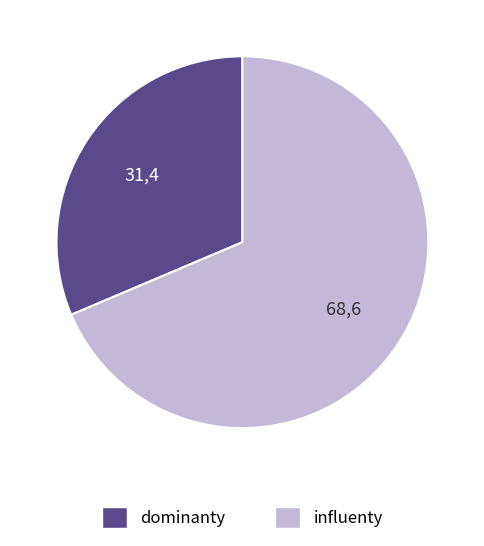

How many segments does this pie chart have?

2